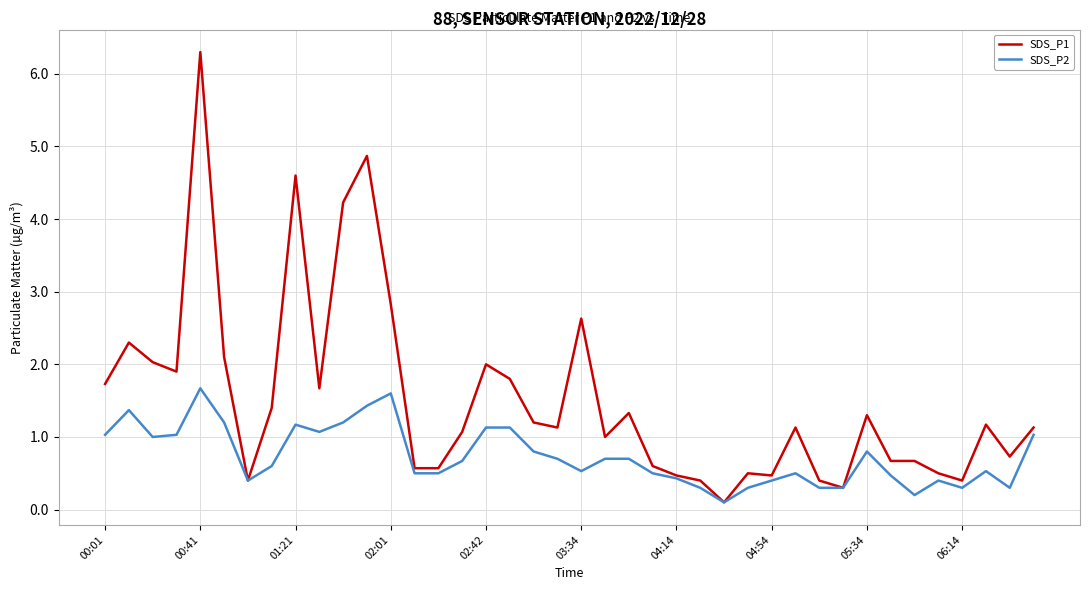

Which series has the largest total across all categories?

SDS_P1